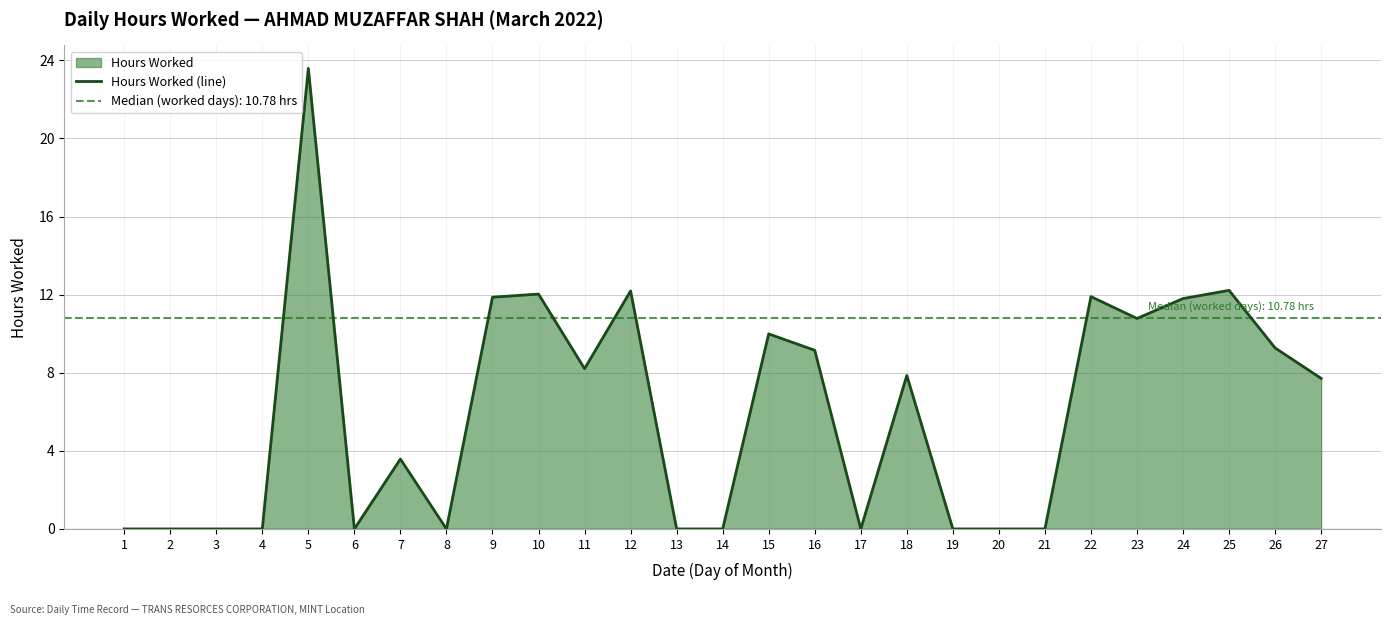

What is the difference between the second highest and second lowest values?

12.2